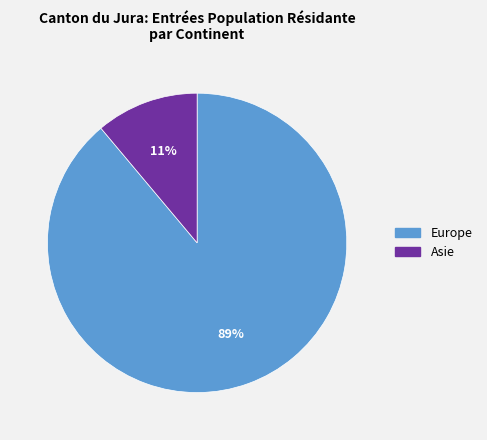

Do Europe and Asie together represent more than half of the pie?

Yes